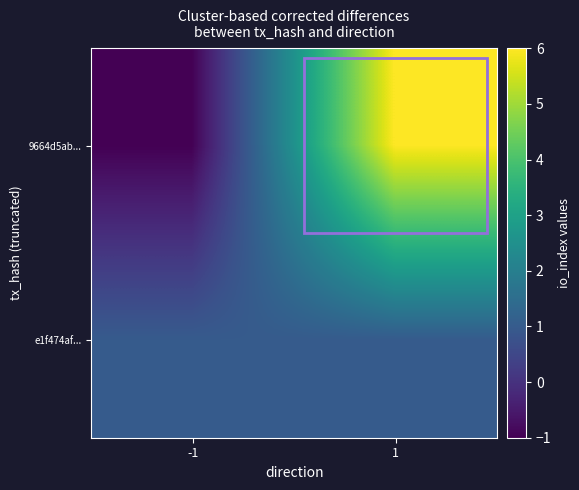

Reading left to right, what are all the values shown in this chart?

9664d5ab...: -1=-1	1=6
e1f474af...: -1=1	1=1